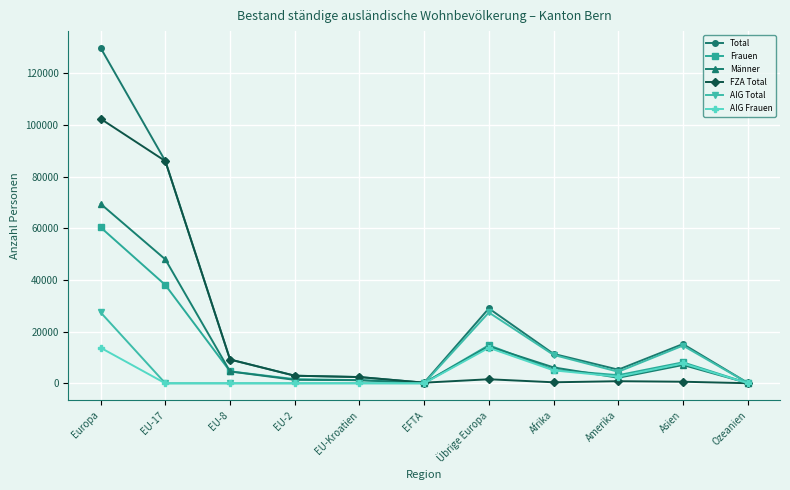

What is the difference between the maximum and second lowest values in the Frauen series?

60212